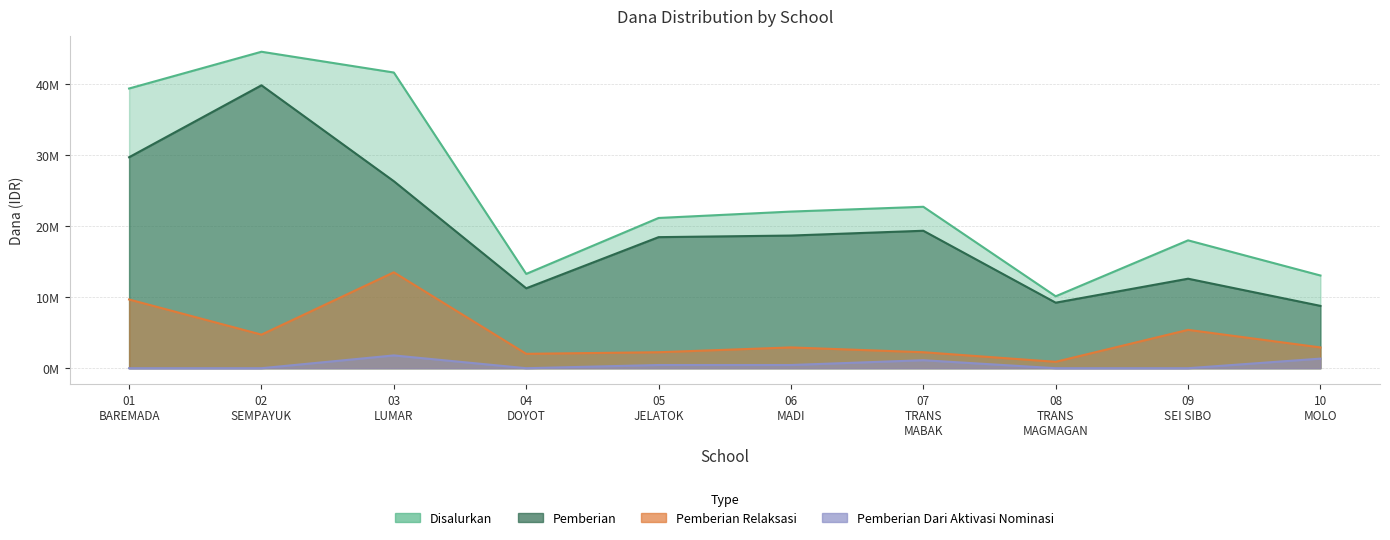

What position from the left is 05 JELATOK?

5